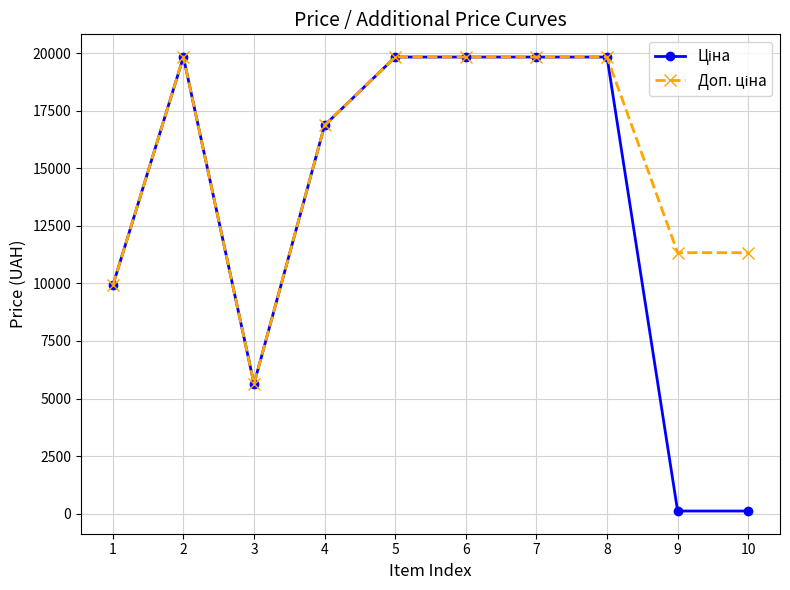

What is the total value across all series at 3?

11272.0